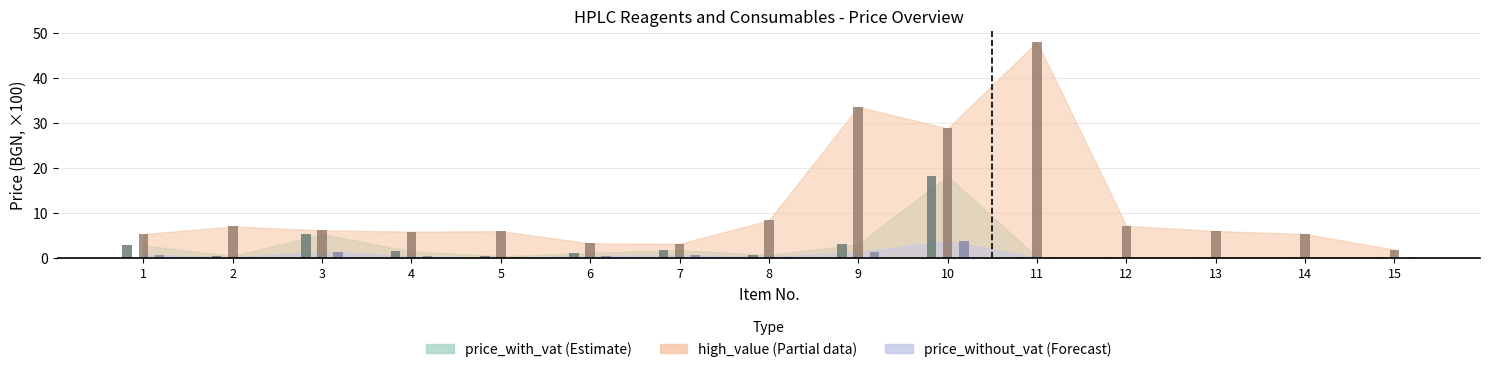

How many bars are there in each group?

3